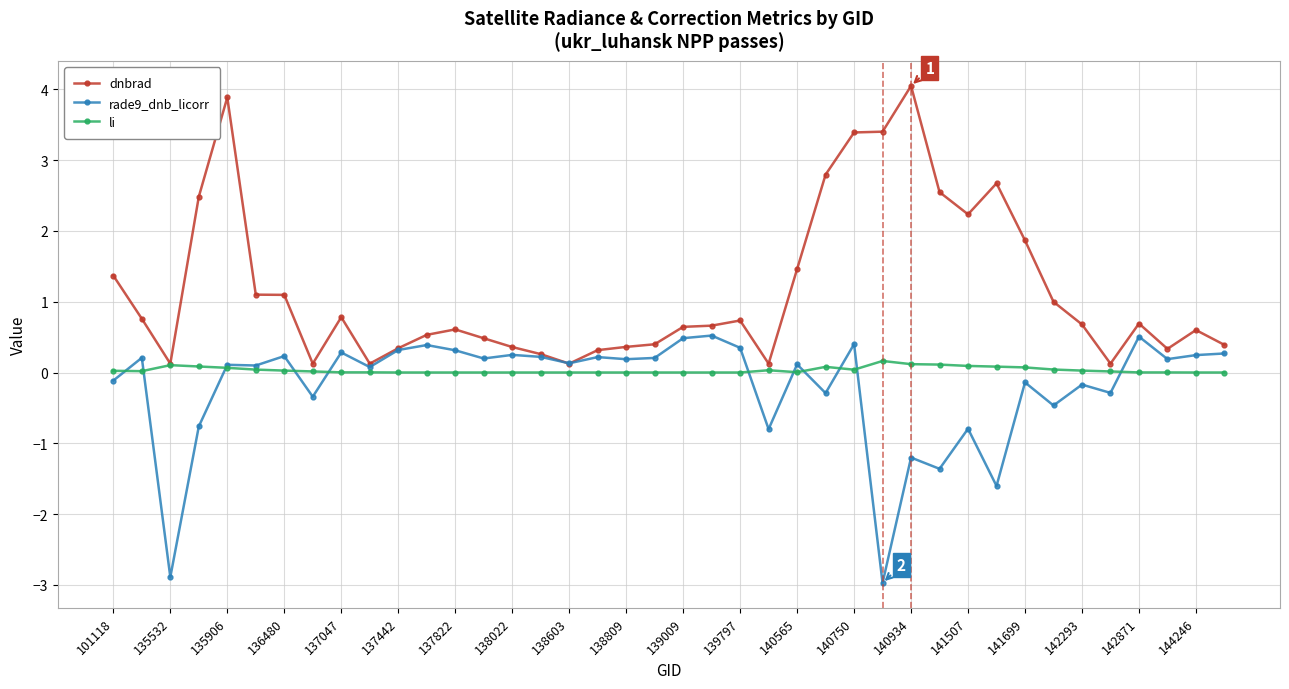

Which series ends up on top after the final intersection of li and rade9_dnb_licorr?

rade9_dnb_licorr